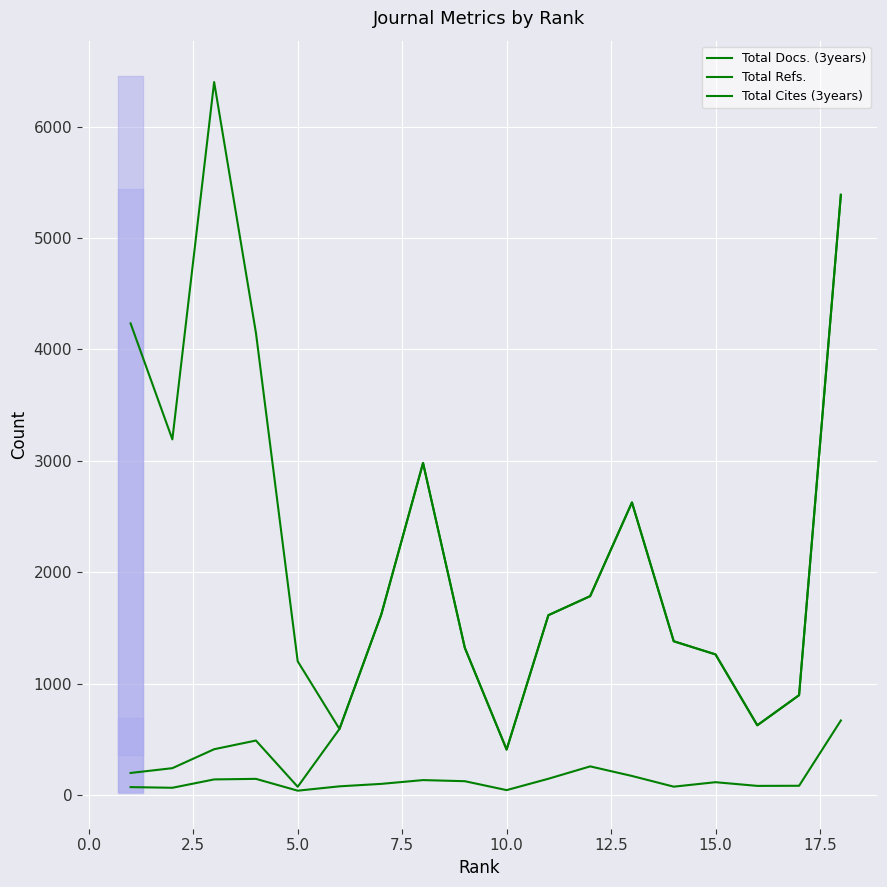

What are all the series names shown in the legend?

Total Docs. (3years), Total Refs., Total Cites (3years)